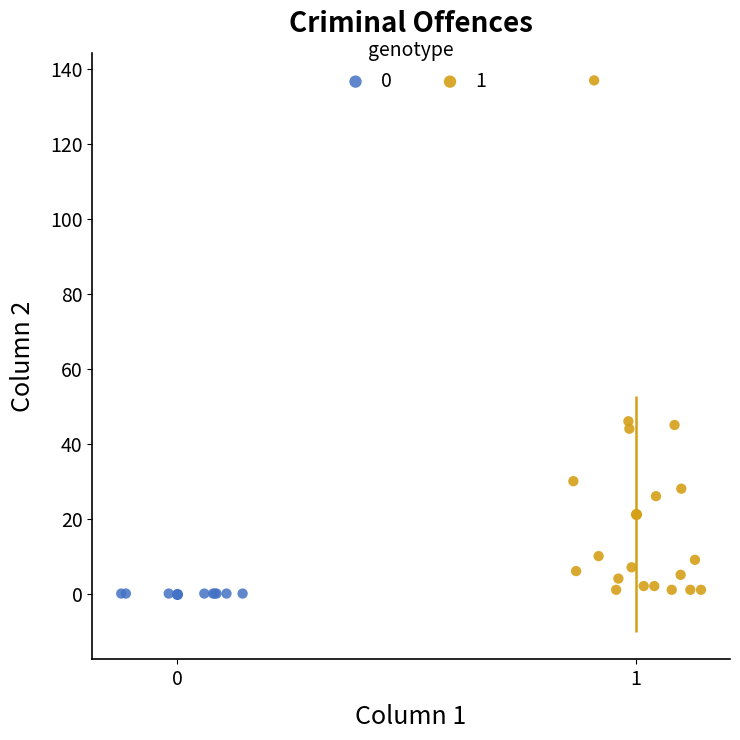

What are all the series names shown in the legend?

0, 1